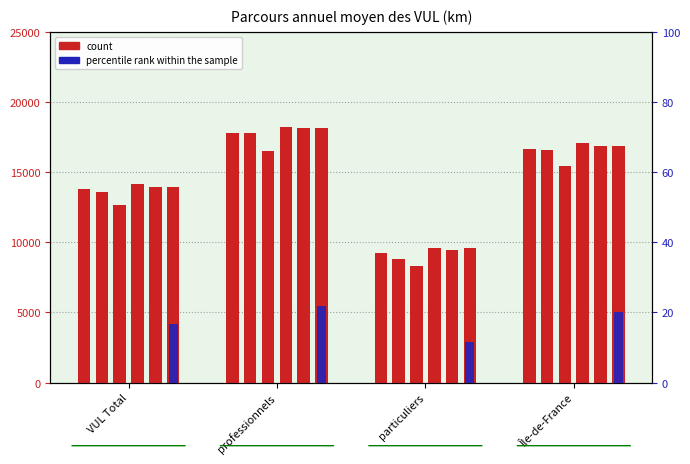

What is the label of the 4th bar from the right?

VUL Total